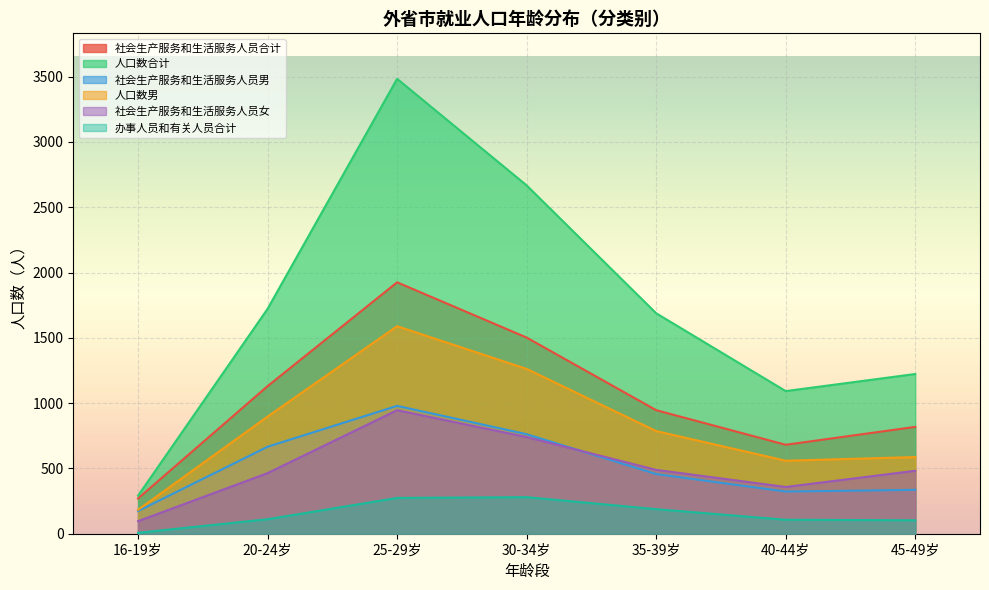

What is the label of the 3rd point from the right?

35-39岁